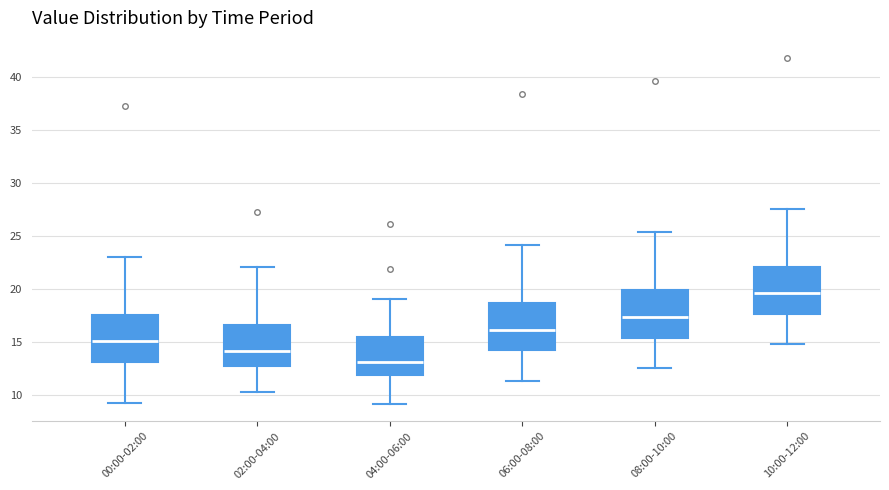

Reading left to right, read every box against the y-axis: the position of its median line, the range the box covers, and the ends of its whiskers. The values are not printed on the chart, so give them approximately, as read against the axis.

00:00-02:00: median 15.0, box 13.0 to 17.5, whiskers 9.5 to 23.0
02:00-04:00: median 14.0, box 12.5 to 16.5, whiskers 10.5 to 22.0
04:00-06:00: median 13.0, box 12.0 to 15.5, whiskers 9.0 to 19.0
06:00-08:00: median 16.0, box 14.0 to 18.5, whiskers 11.5 to 24.0
08:00-10:00: median 17.5, box 15.5 to 20.0, whiskers 12.5 to 25.5
10:00-12:00: median 19.5, box 17.5 to 22.0, whiskers 15.0 to 27.5